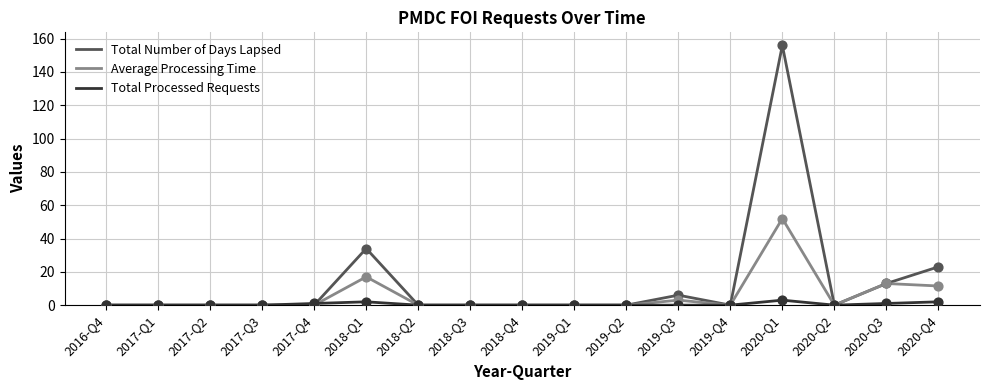

Which series has the largest total across all categories?

Total Number of Days Lapsed